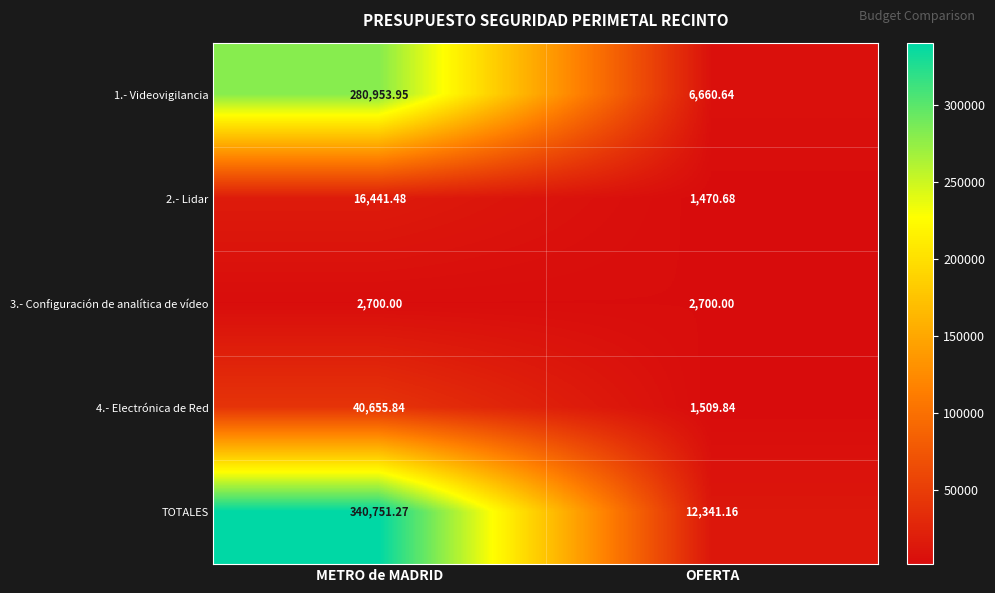

At which category is the sum across all series the highest?

METRO de MADRID